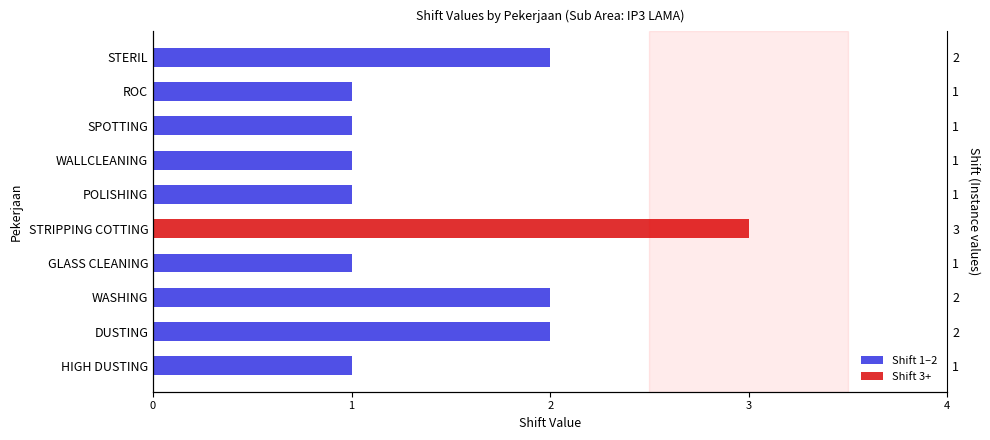

List the labels in order of value, smallest first.

HIGH DUSTING, GLASS CLEANING, POLISHING, WALLCLEANING, SPOTTING, ROC, DUSTING, WASHING, STERIL, STRIPPING COTTING